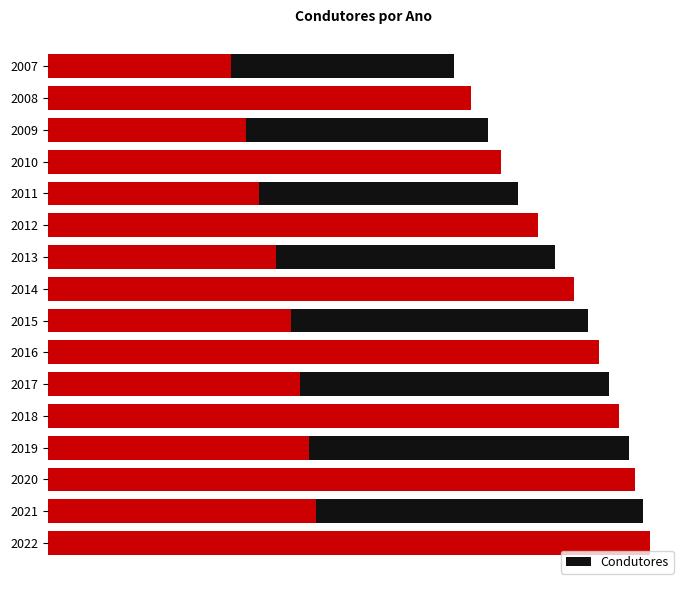

What is the change in value from 2019 to 2022?

+180843